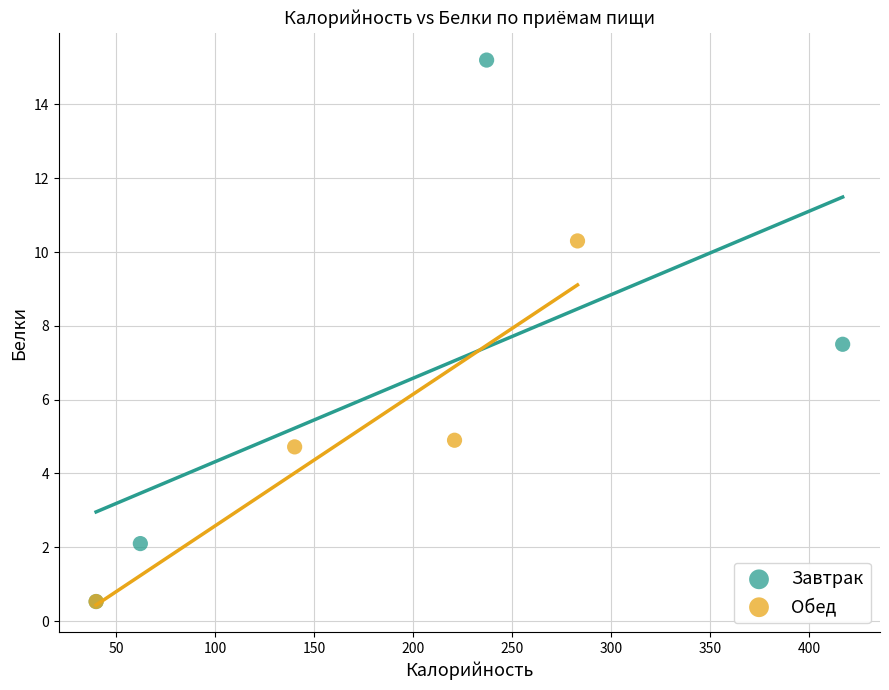

Which series contains the highest Y value?

Завтрак